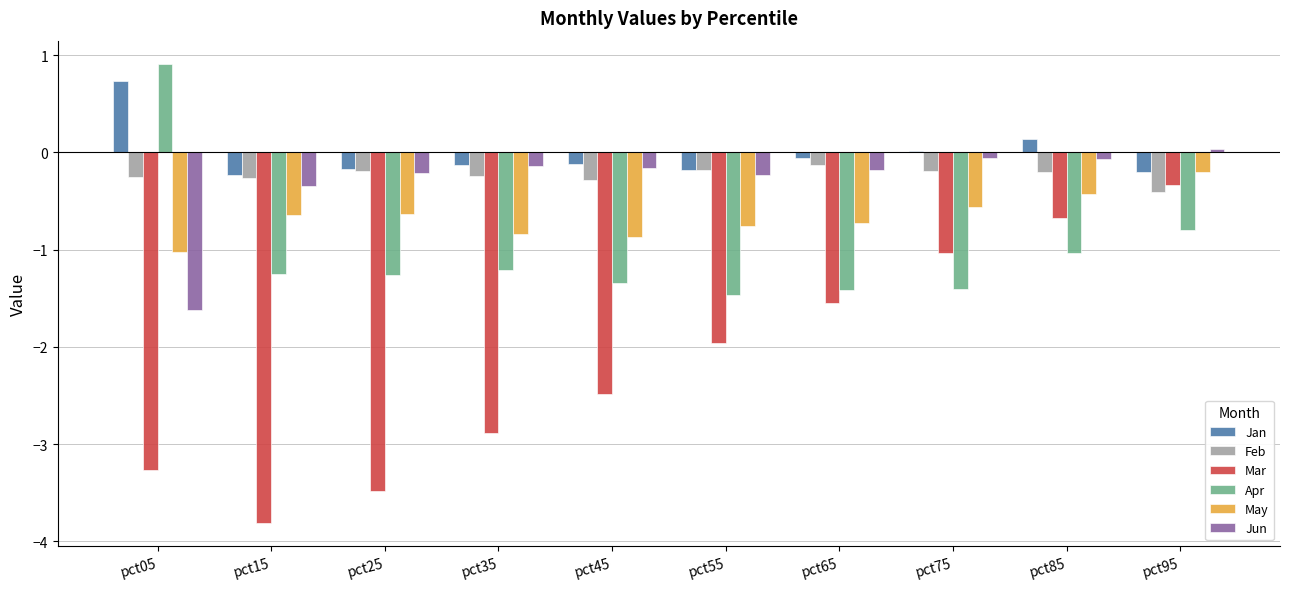

Which series has the widest spread of values?

Mar